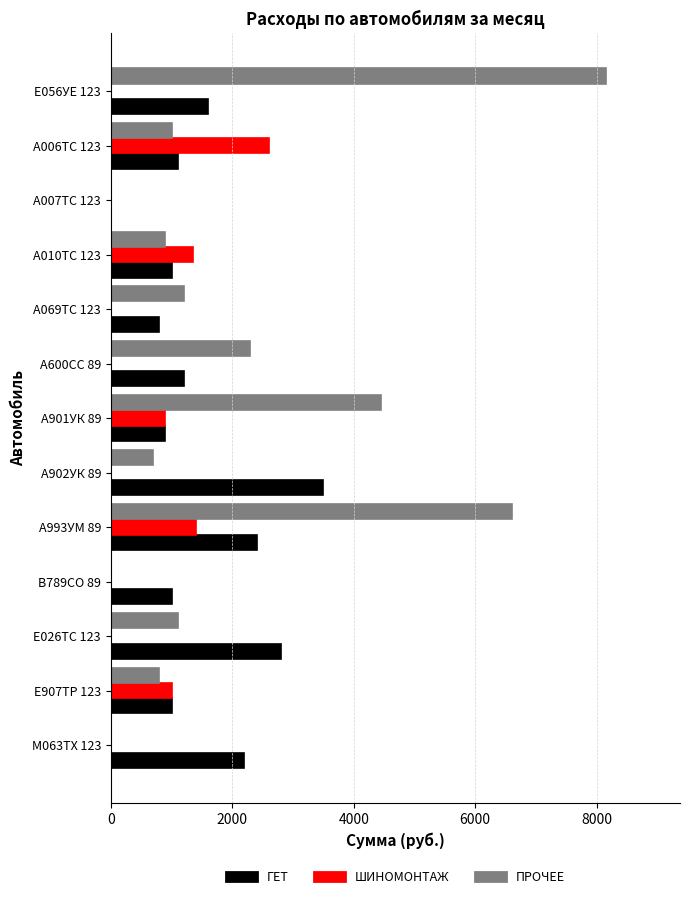

Where is ГЕТ nearest to the value 1750?

Е056УЕ 123